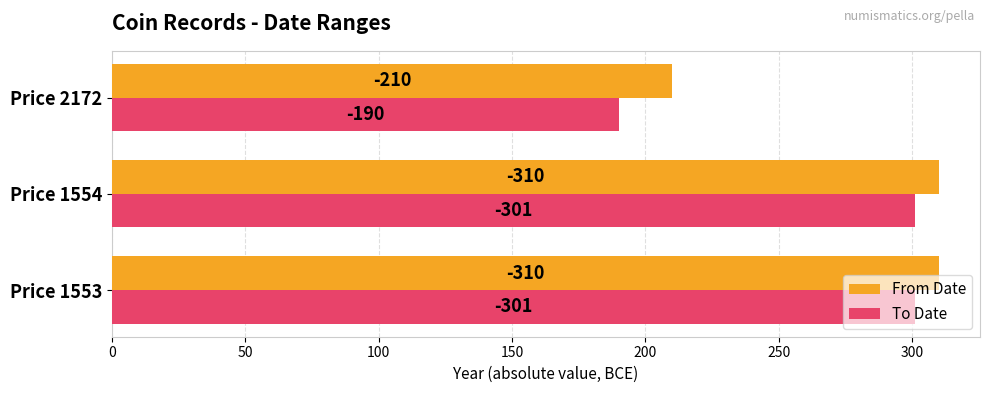

What are all the series names shown in the legend?

From Date, To Date